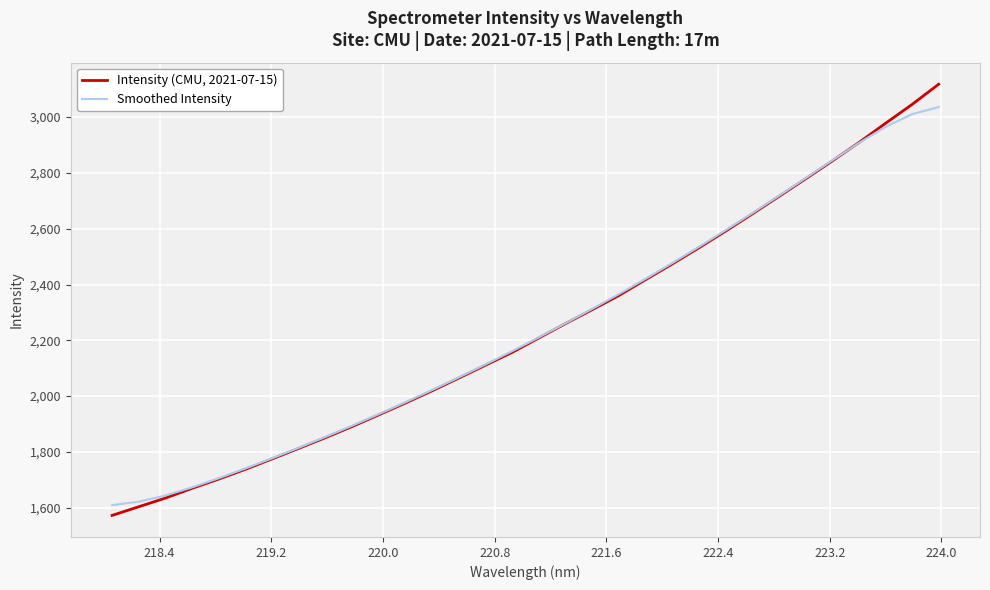

Rank the series by their maximum value, from lowest to highest.

Smoothed Intensity, Intensity (CMU, 2021-07-15)